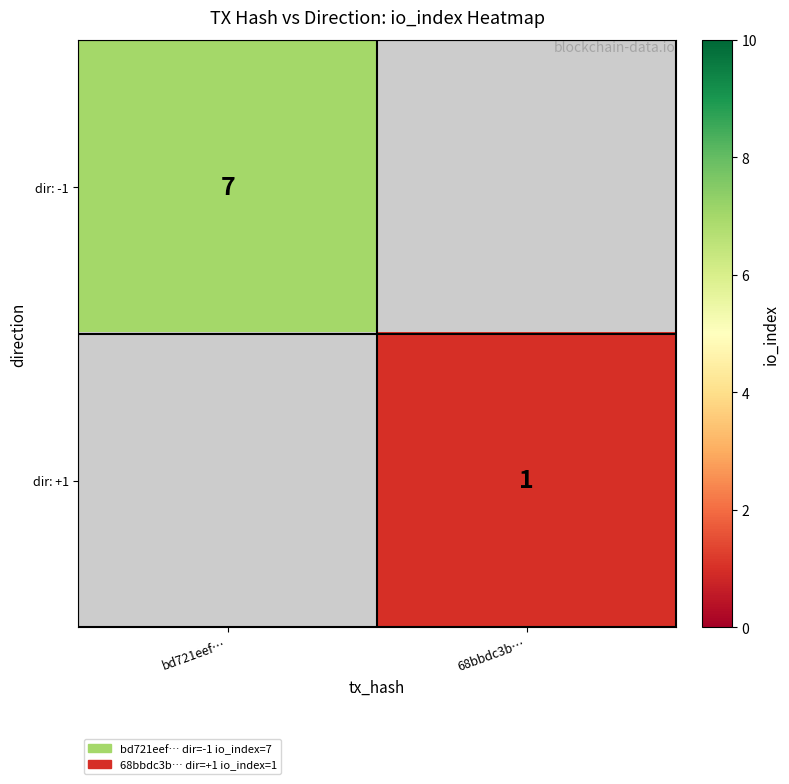

How many data points does each series have?

2